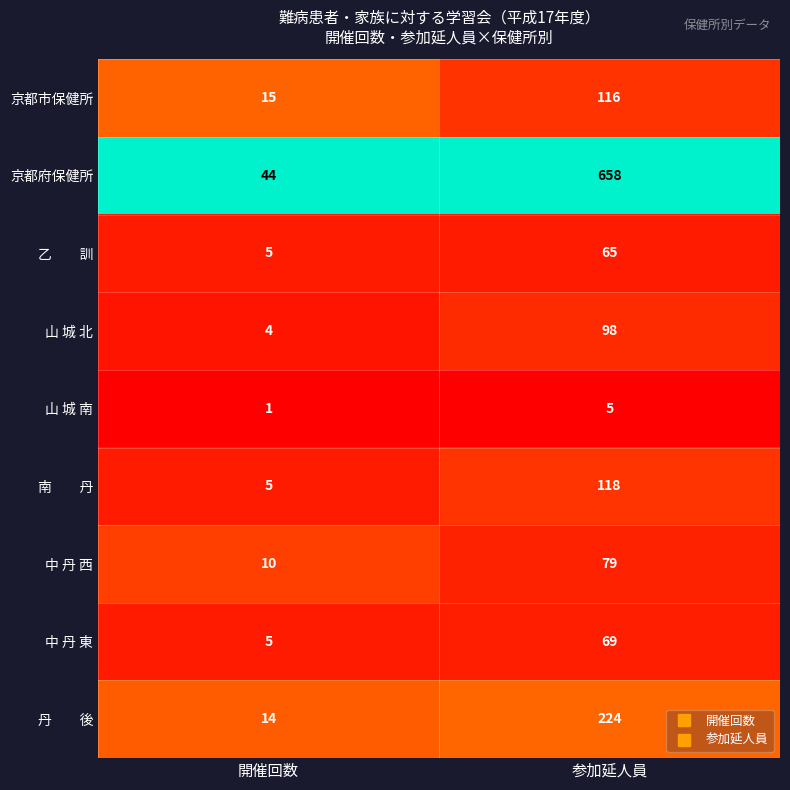

What is the spread (max minus min) of values at 開催回数?

43